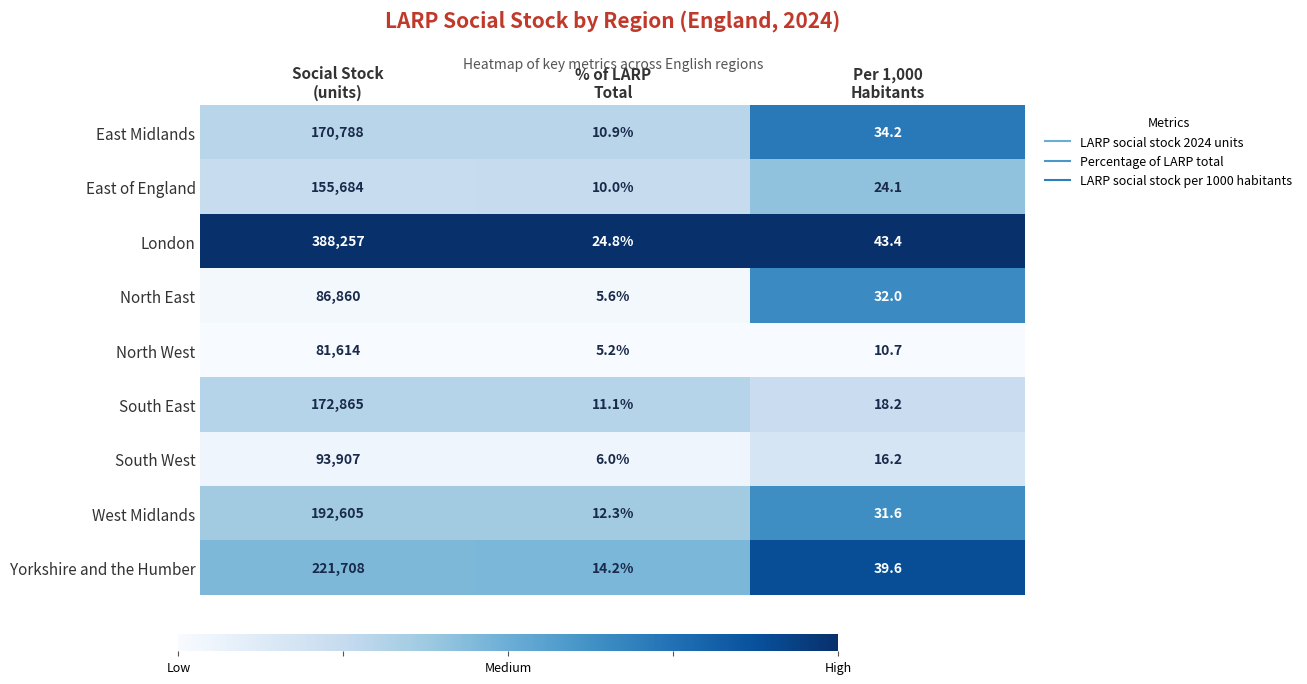

What is the total value across all series at % of LARP
Total?

100.1